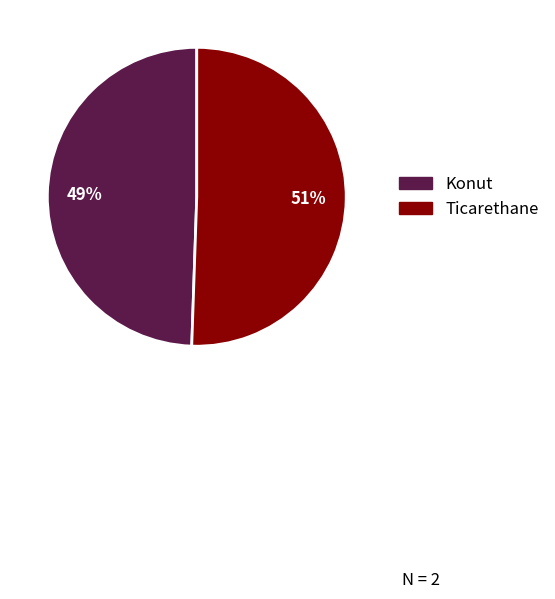

Count the number of slices in the pie.

2